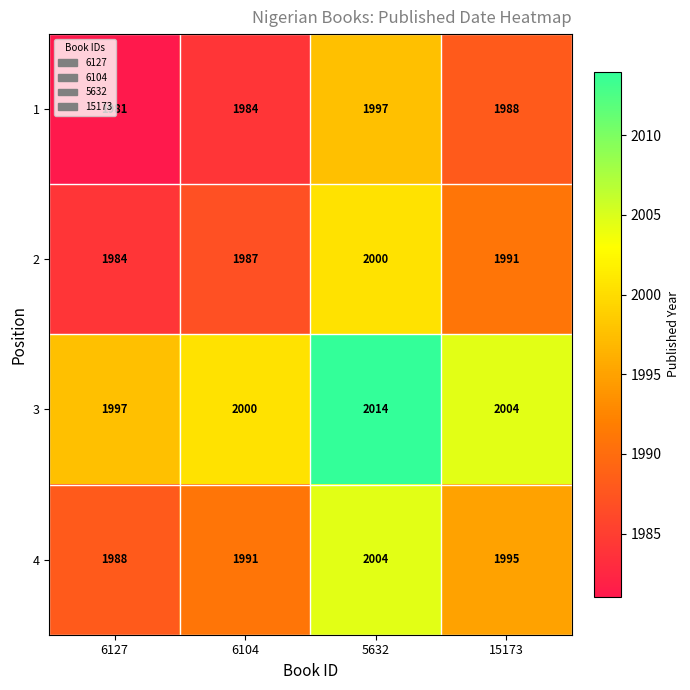

Where is 3 nearest to the value 2005?

15173